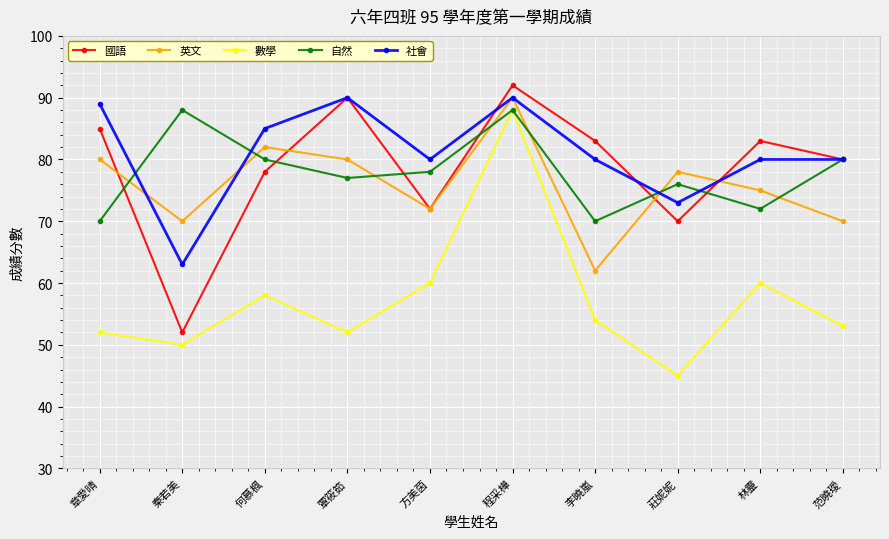

How many times do 英文 and 自然 cross each other?

7